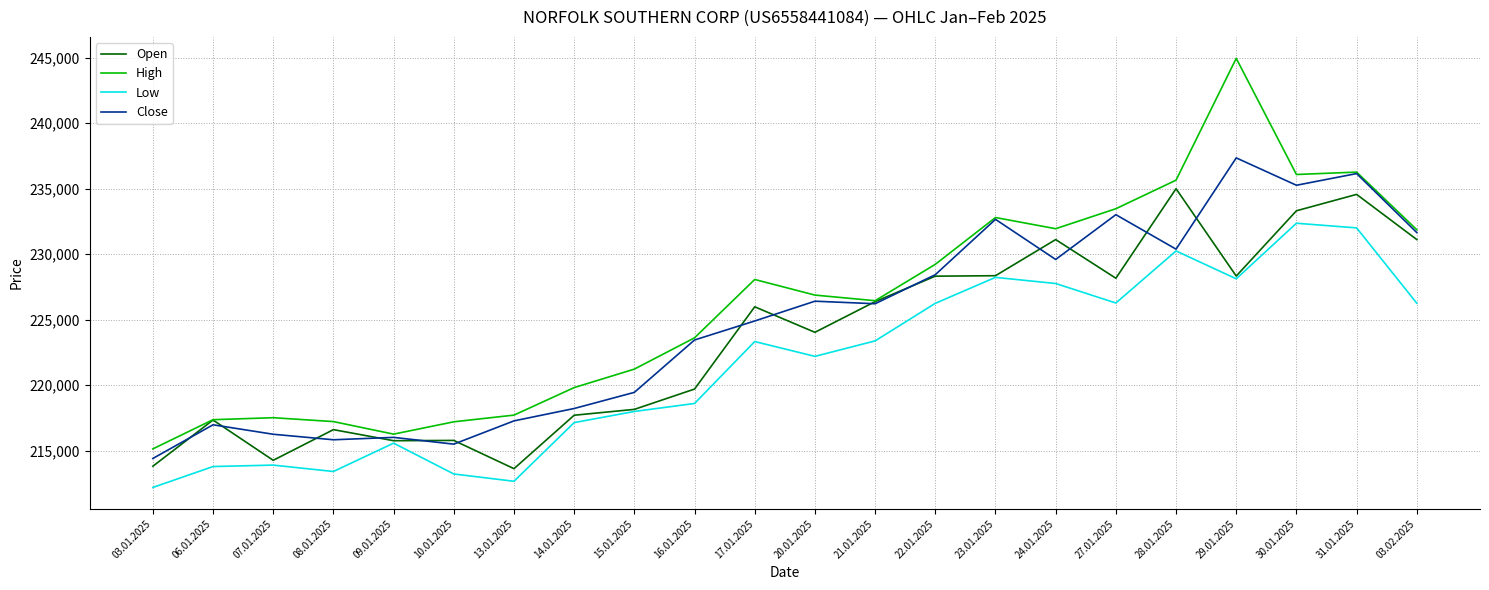

How many distinct data groups are displayed?

4